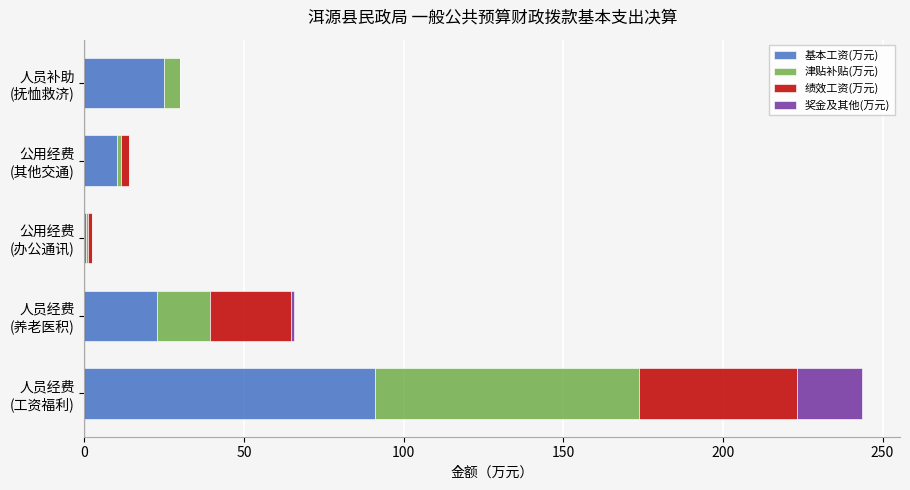

How many data points does each series have?

5